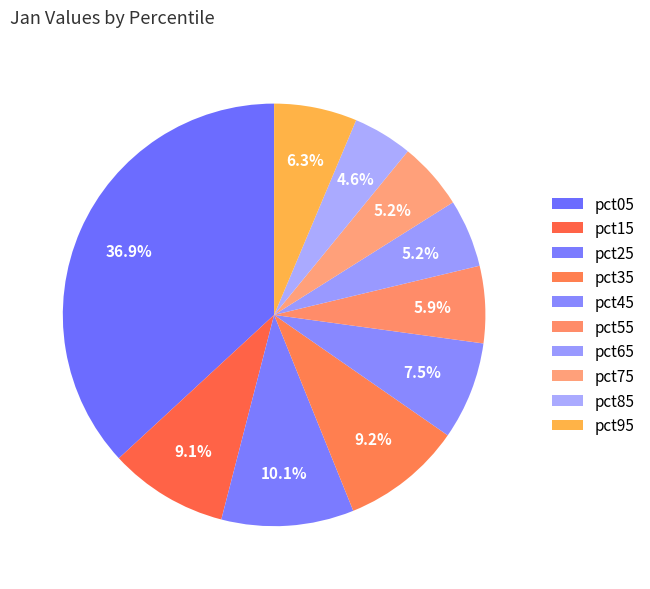

Which has a higher value, pct35 or pct55?

pct35